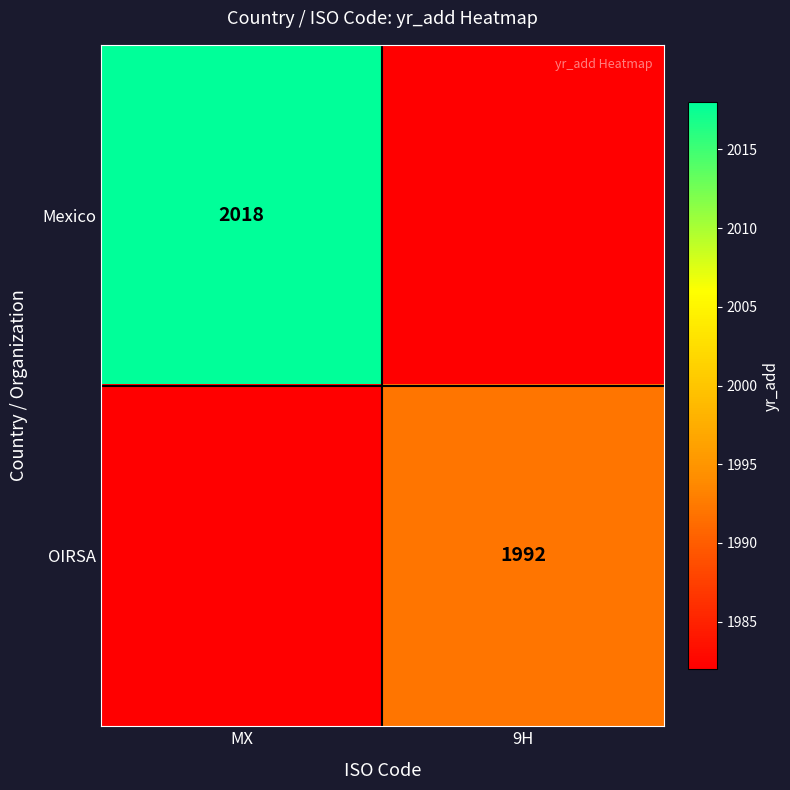

At how many categories does at least one series exceed 2000?

1